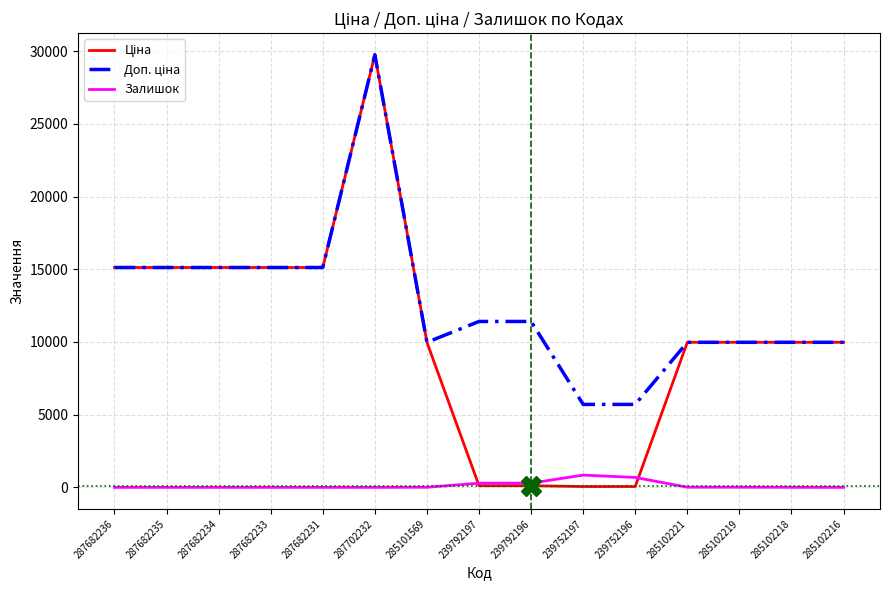

What is the total value across all series at 287682236?

30240.0